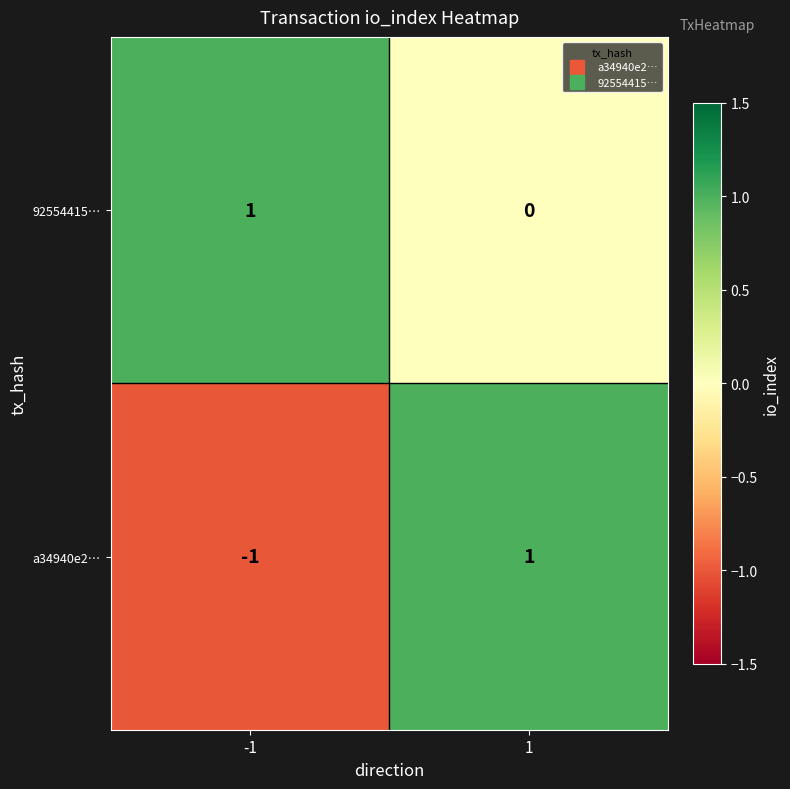

Between -1 and 1, which series saw the biggest shift?

a34940e2…